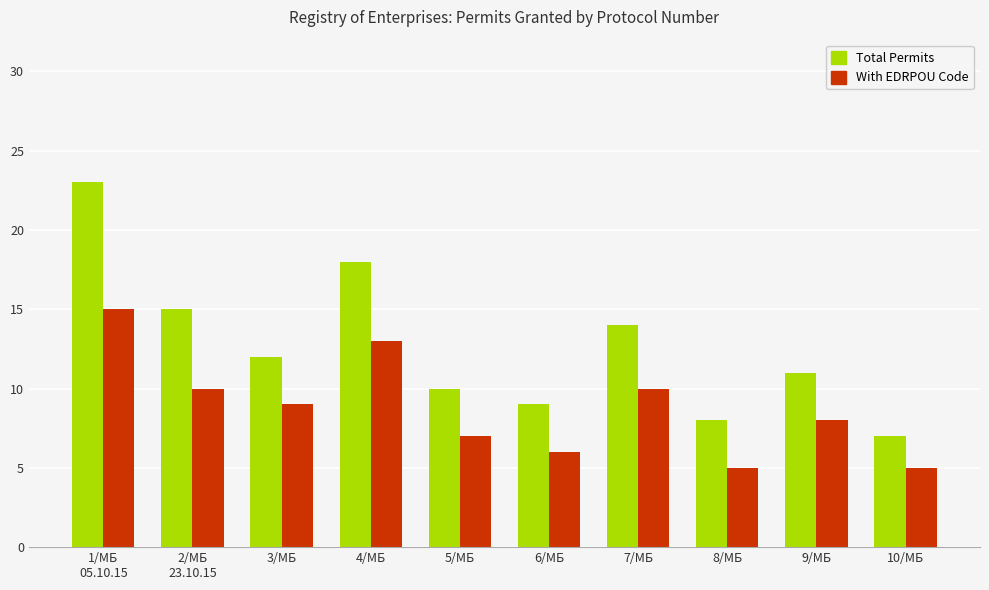

What position from the right is 6/МБ?

5